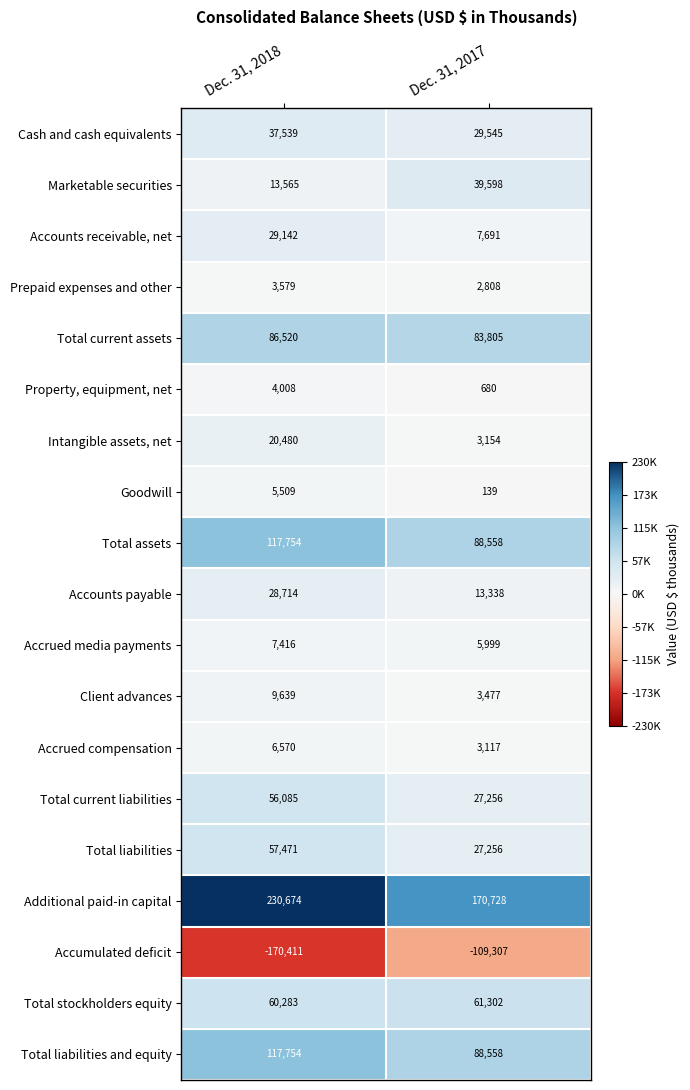

What is the sum of all Accounts payable values?

42052